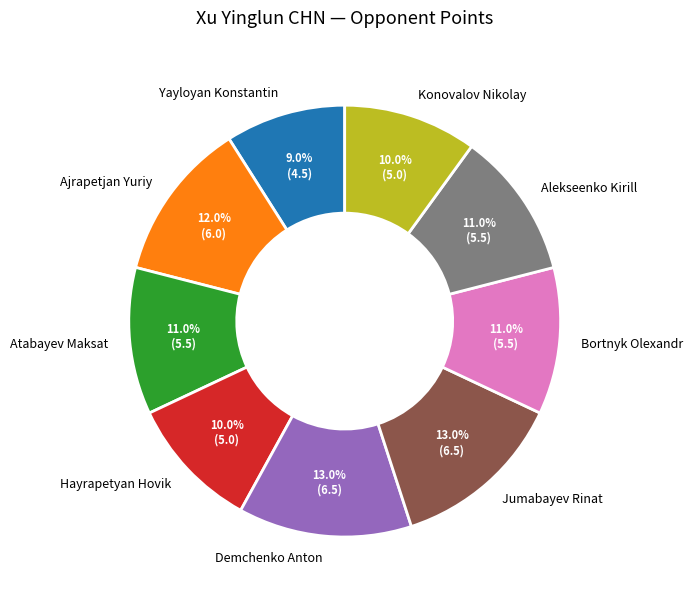

What percentage is the Bortnyk Olexandr slice, to the nearest percent?

11%